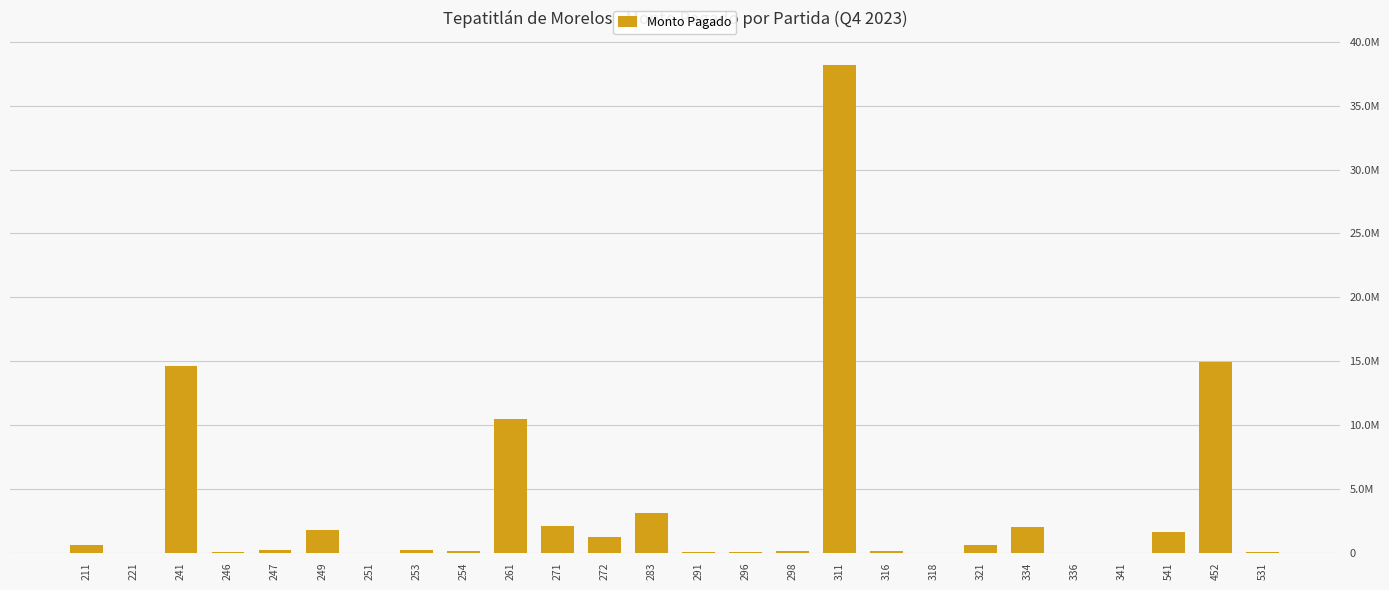

Which label corresponds to the smallest value in the chart?

251